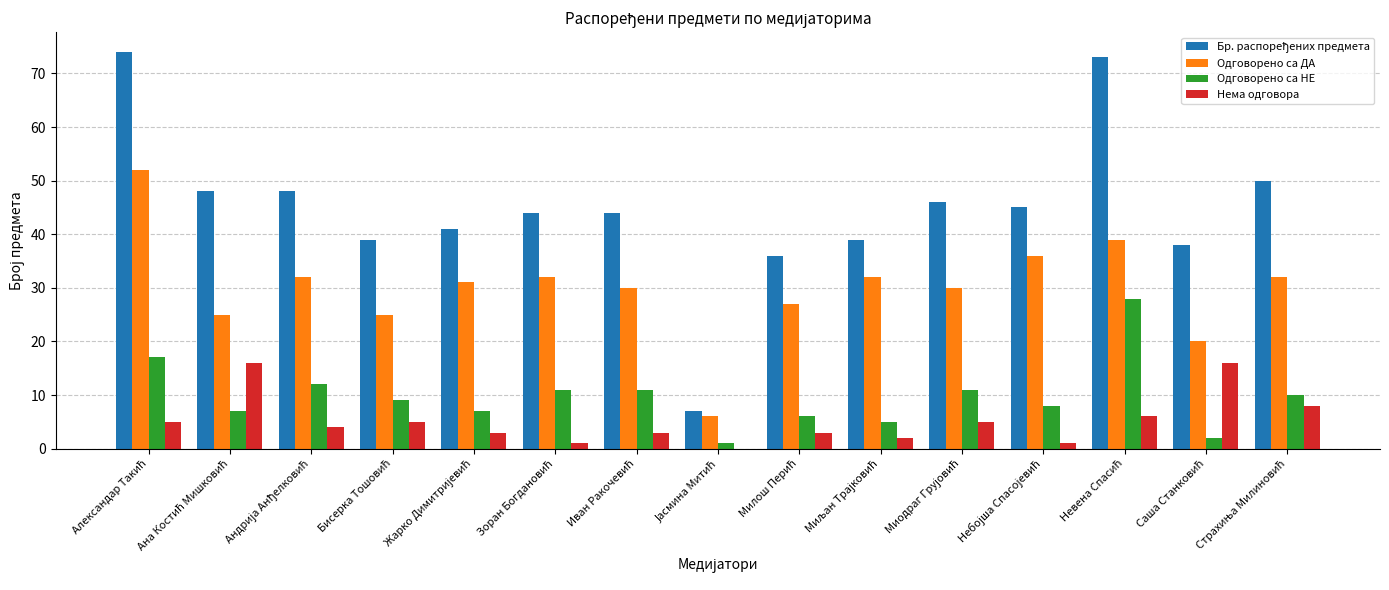

What is the maximum value for Одговорено са ДА?

52